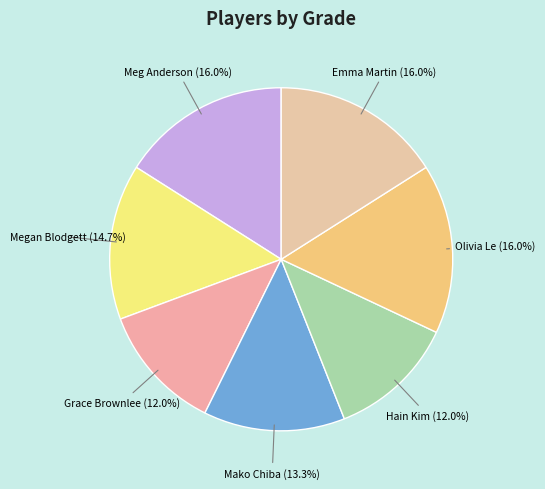

Between Mako Chiba and Hain Kim, which is larger?

Mako Chiba